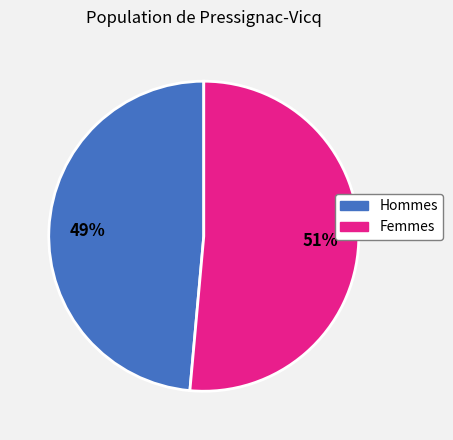

Combined, do Hommes and Femmes account for over 50%?

Yes